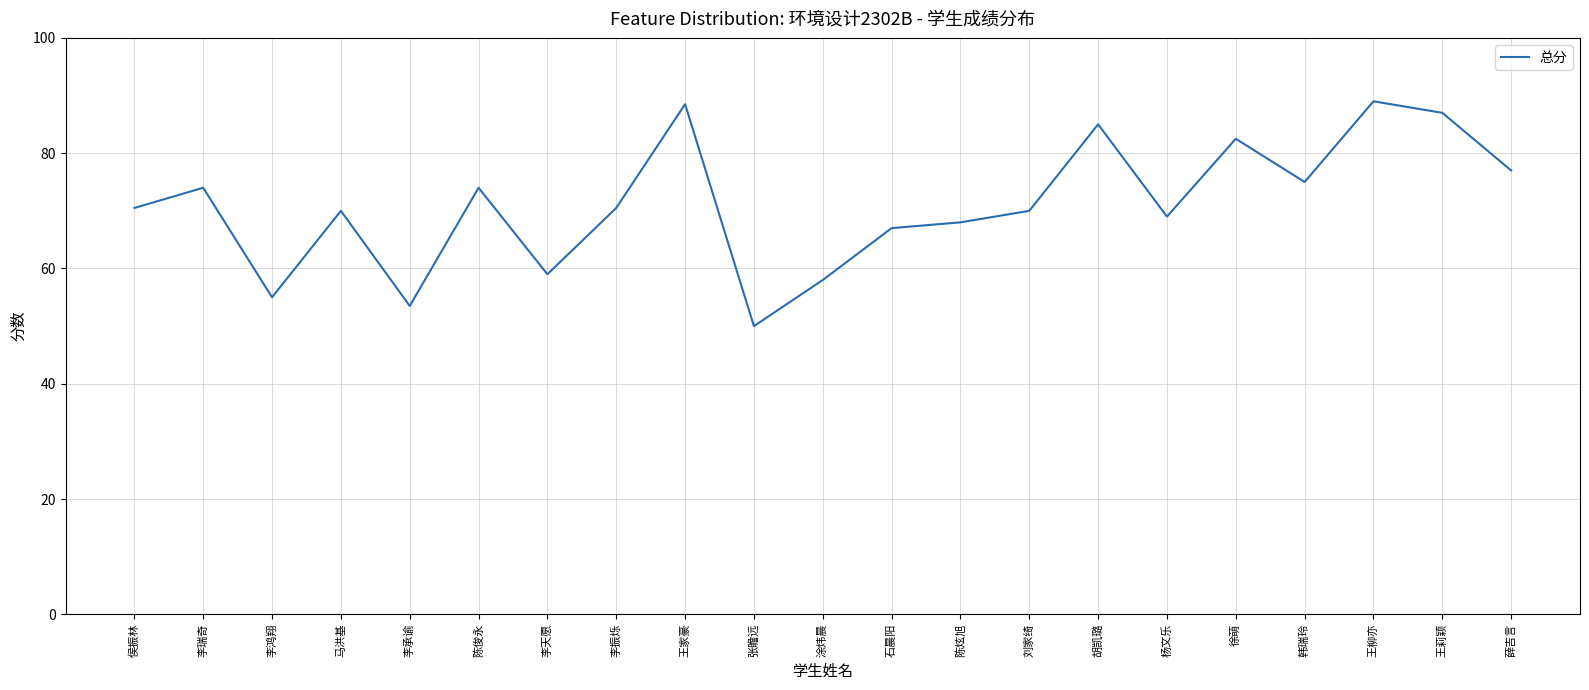

Approximately how many times larger is the value at 张瞻远 compared to 刘家绮?

0.7